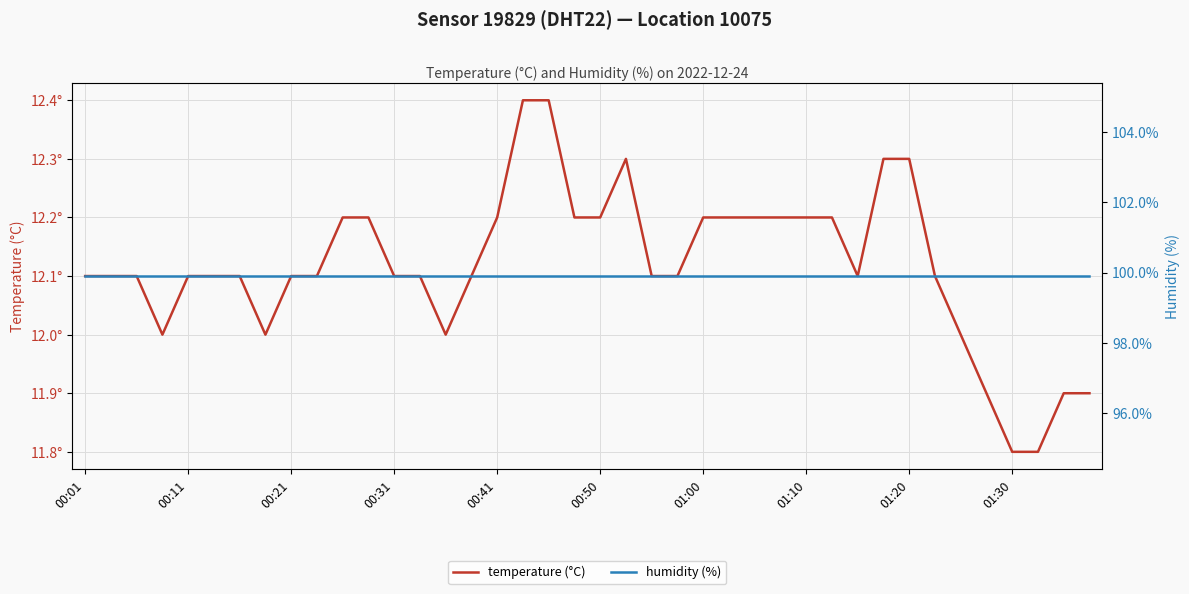

What is the label of the 3rd point from the left?

00:21